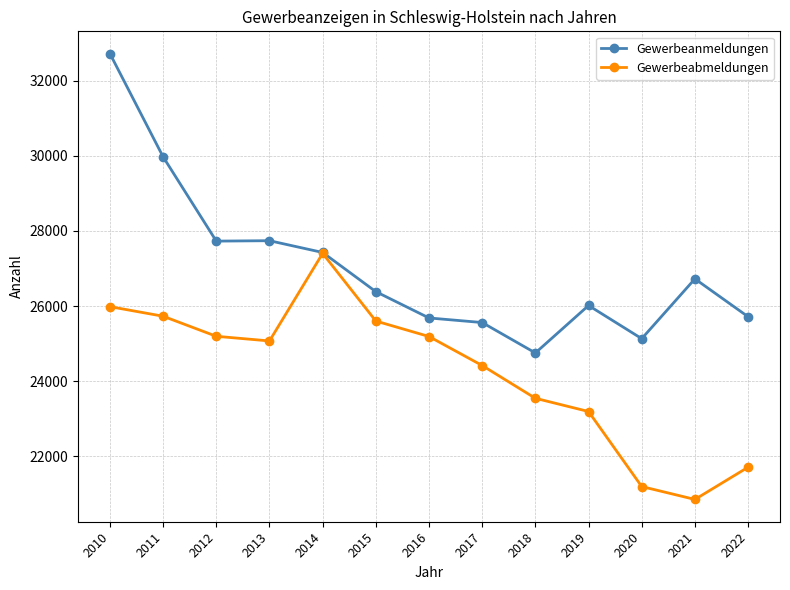

The value of Gewerbeanmeldungen at 2011 is 29971. True or false?

True